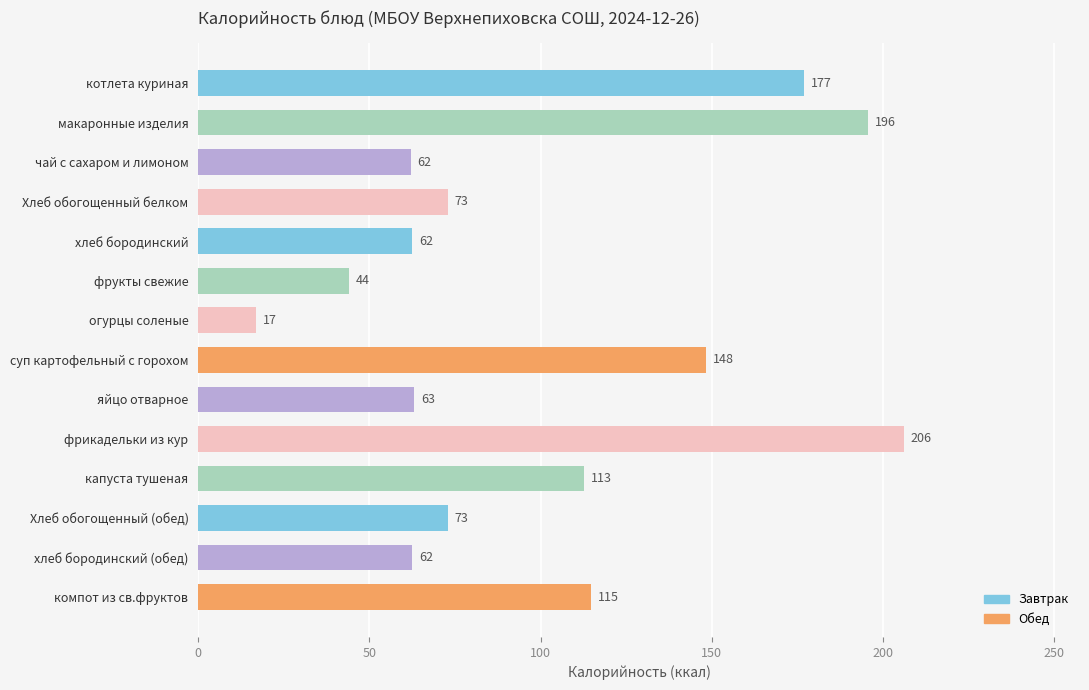

What is the sum of all values?

1410.8